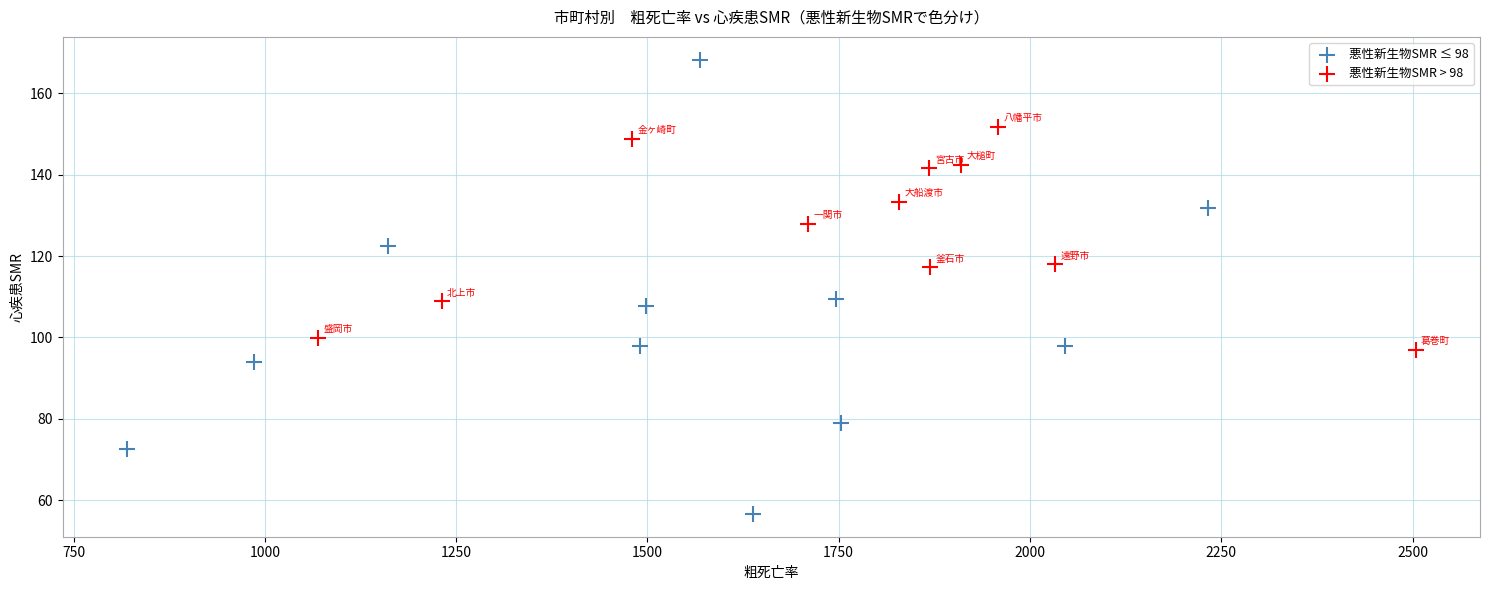

Which series has the widest spread of Y values?

悪性新生物SMR ≤ 98